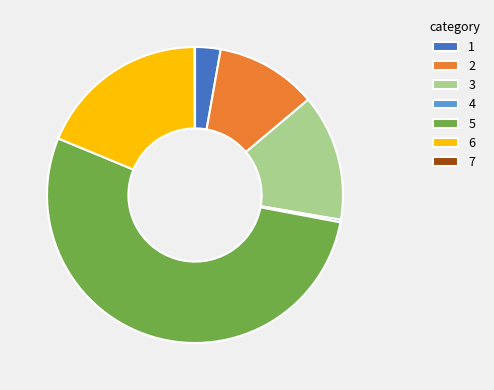

Which slice represents more than half of the pie?

5